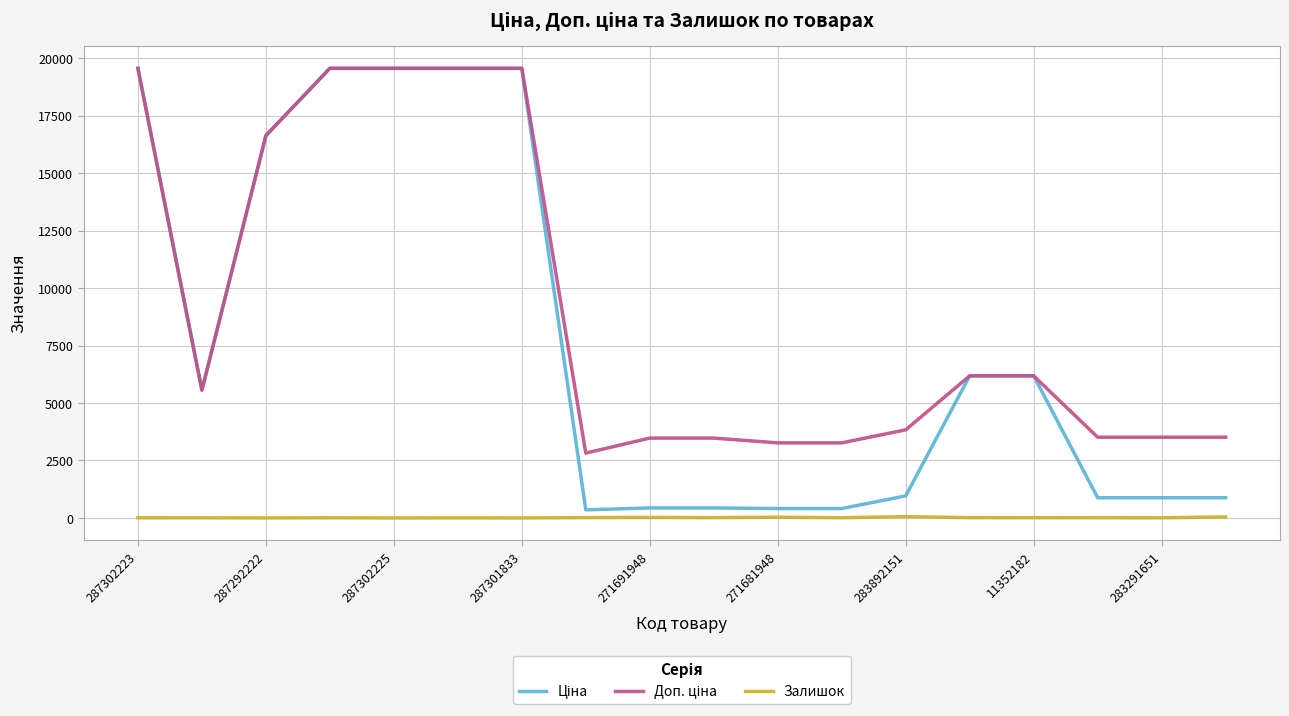

Where is Доп. ціна nearest to the value 11193?

13